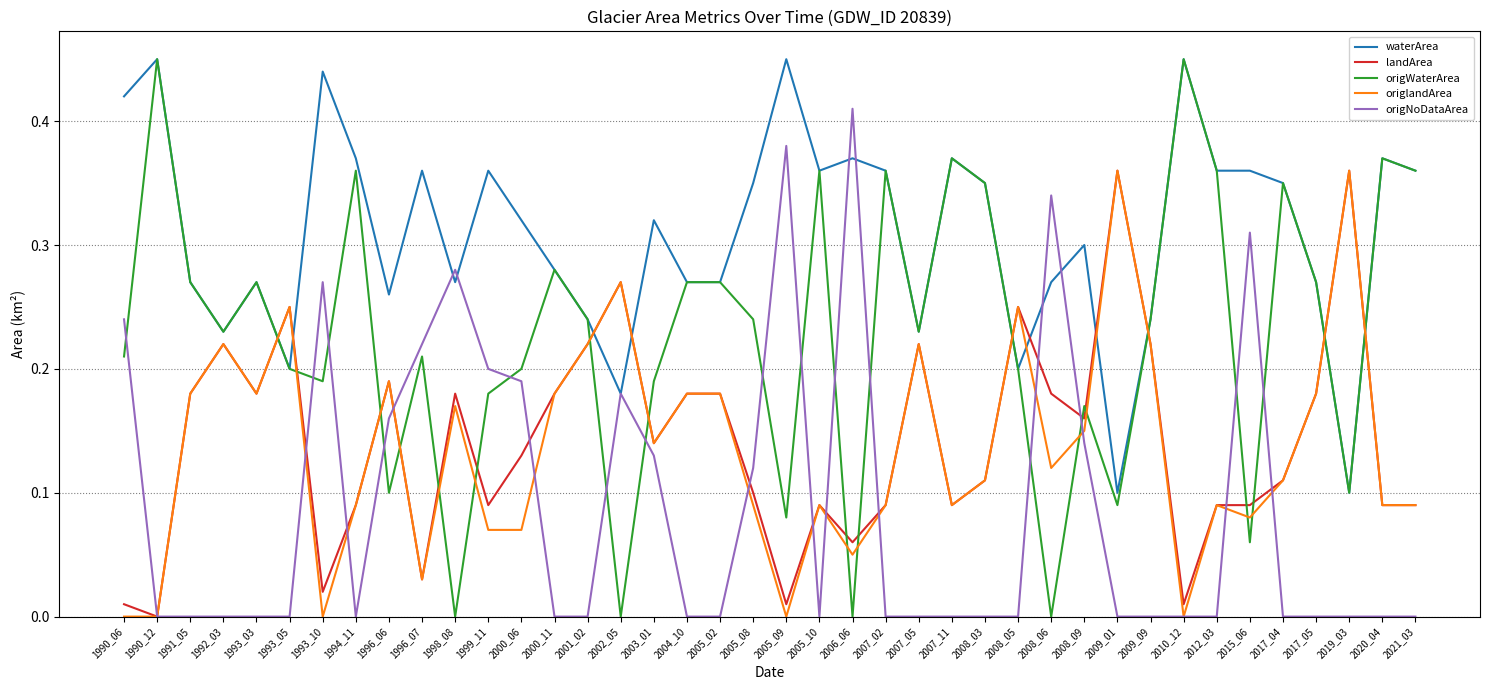

How many intersections are there between origlandArea and waterArea?

10